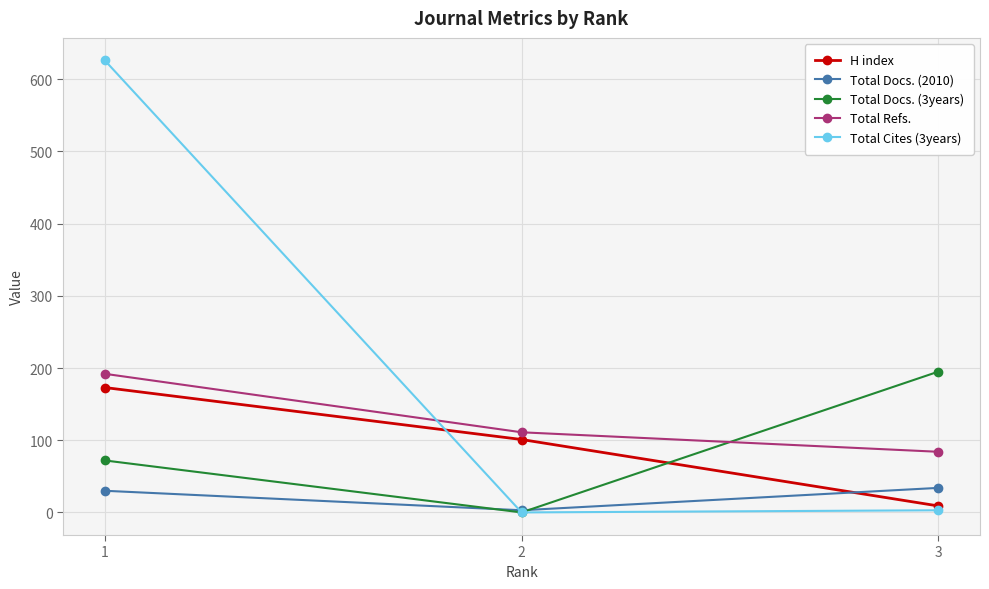

Count the number of data series in this chart.

5